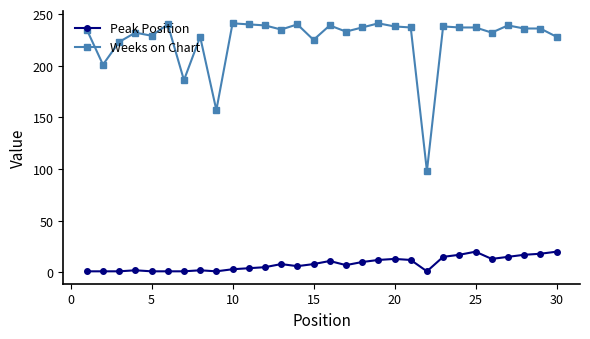

What is the highest value of the Weeks on Chart series?

241